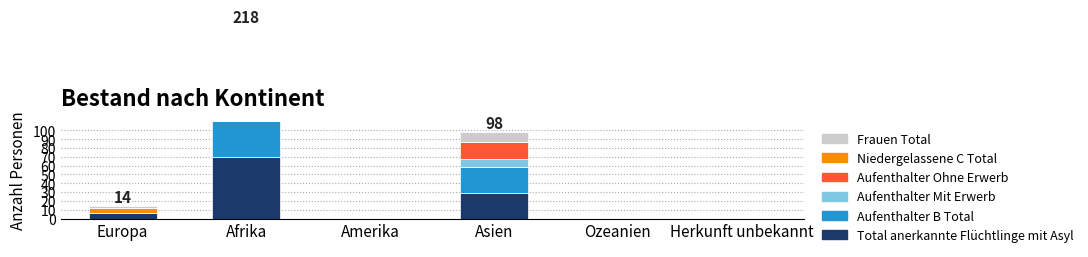

What position from the left is Amerika?

3